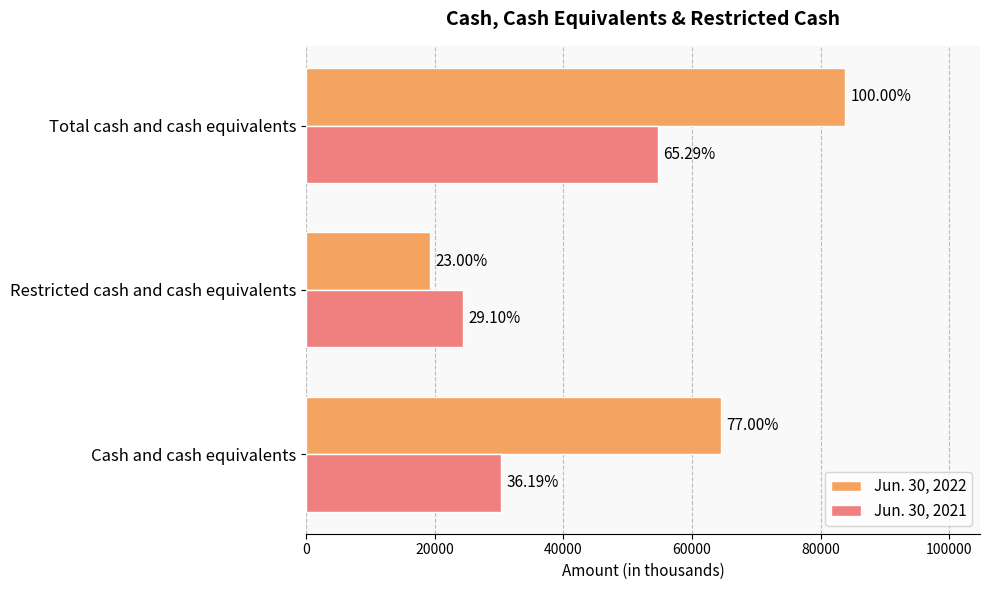

Reading left to right, list all the values displayed in this chart.

Jun. 30, 2022: 64550	19276	83826
Jun. 30, 2021: 30337	24393	54730